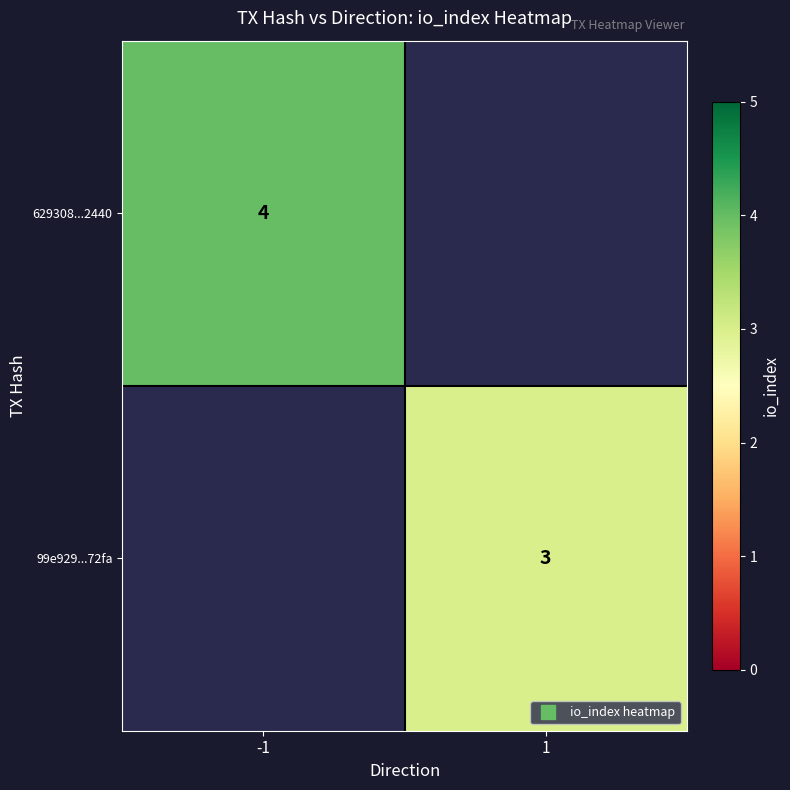

True or false: 99e929...72fa has a value of 3.0 at 1.

True